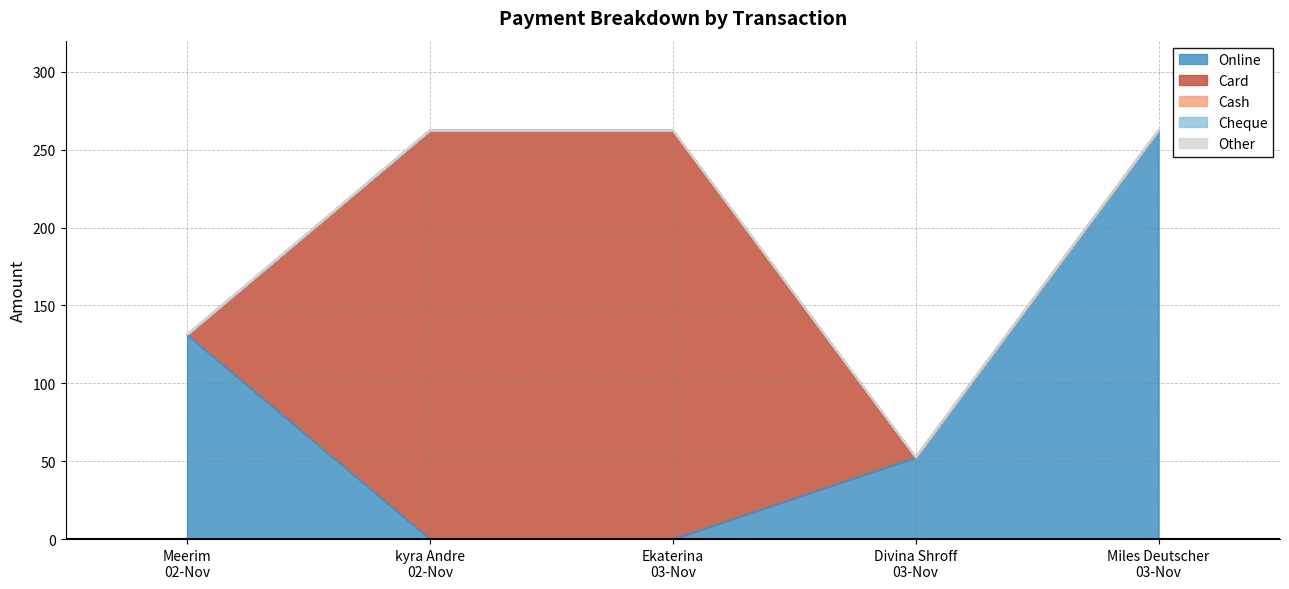

After their last crossing, which series has the higher values: Online or Card?

Online